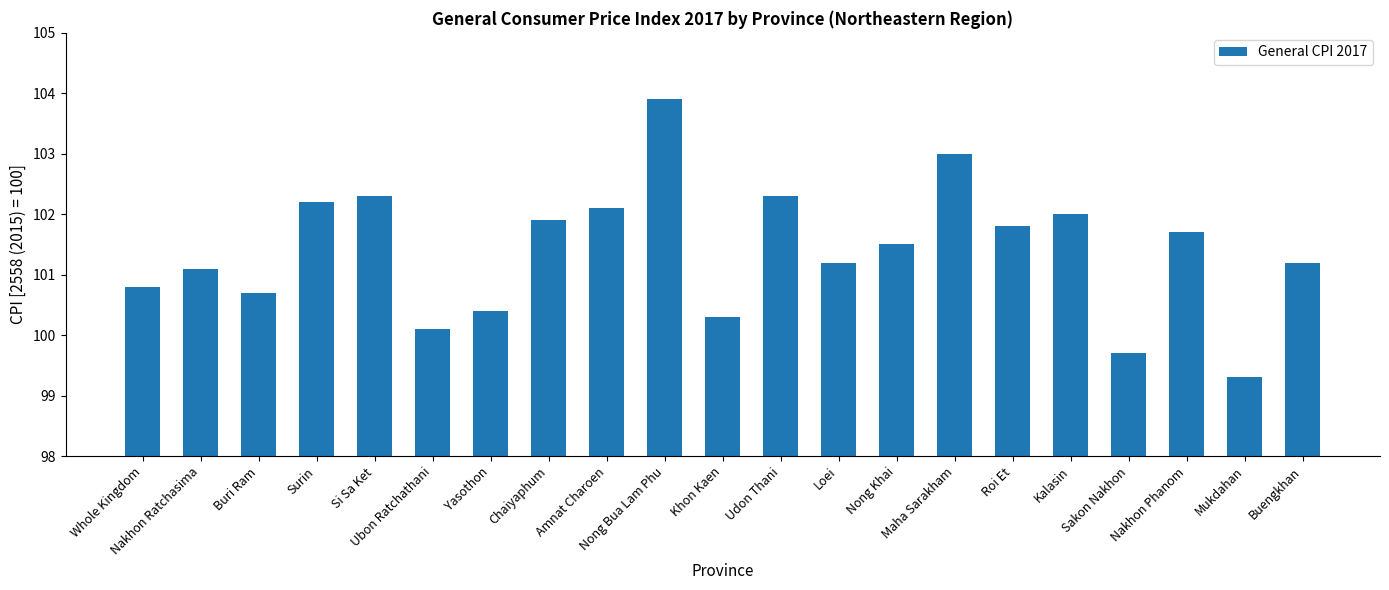

Between Khon Kaen and Udon Thani, which is larger?

Udon Thani